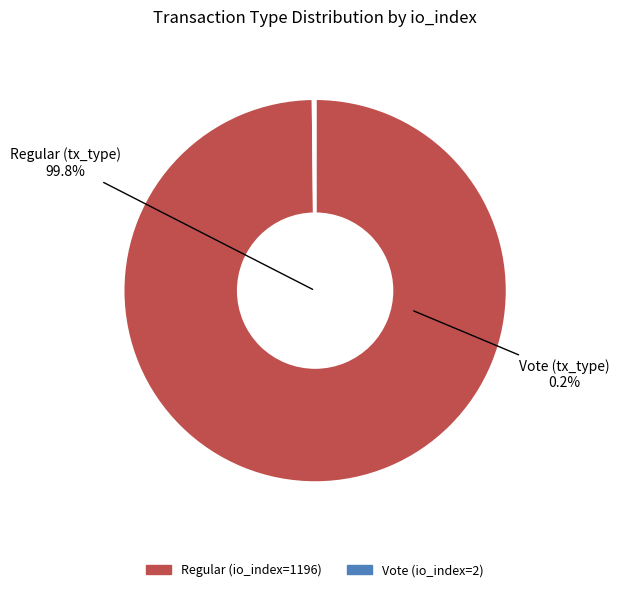

How many segments does this pie chart have?

2